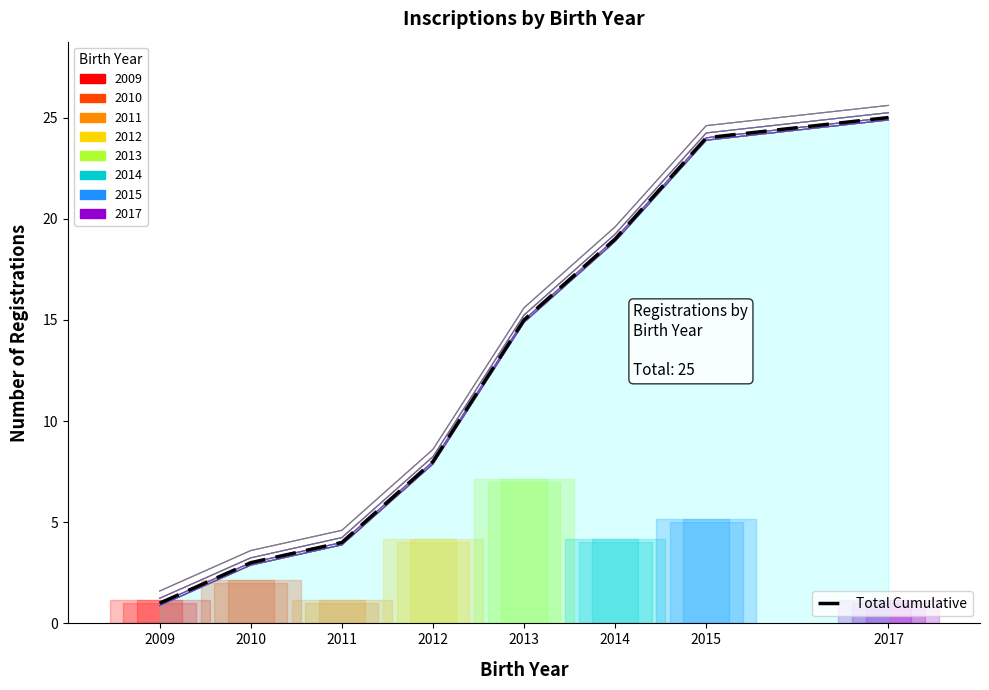

What is the sum of the values at 2014 and 2012?

27